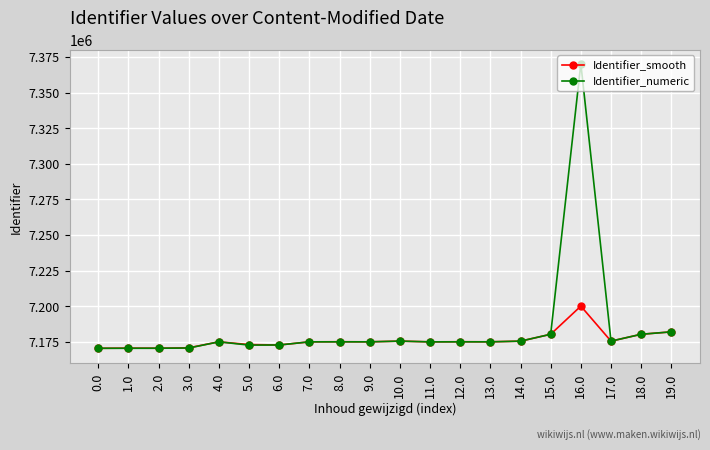

At which category does the chart reach its peak across all series?

16.0